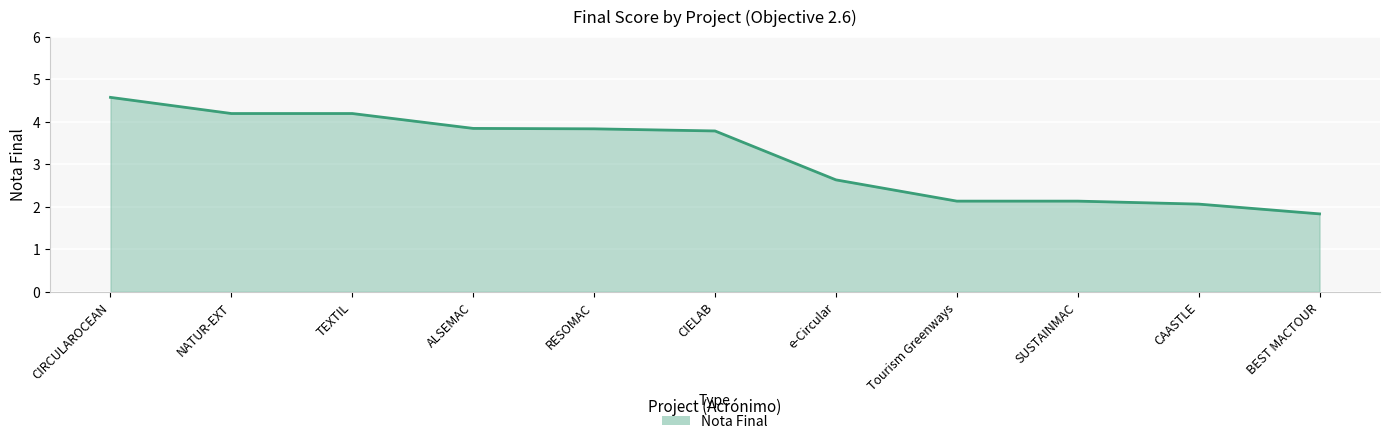

Does the chart display data point markers on the line(s)?

No